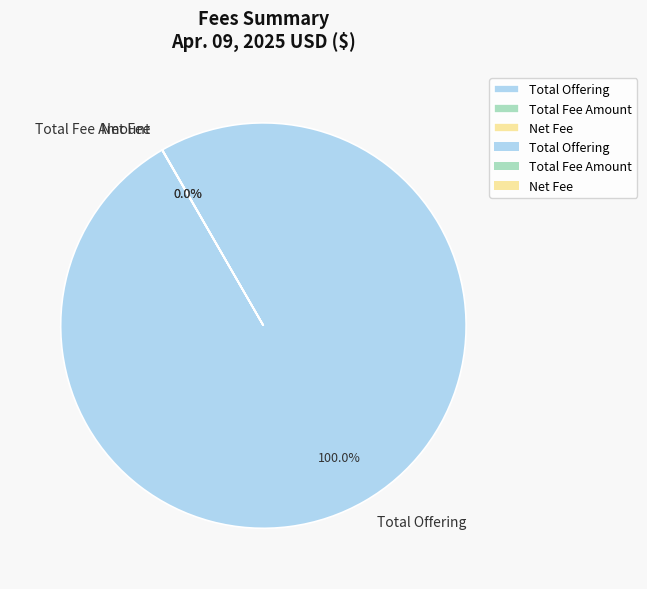

What is the majority slice?

Total Offering